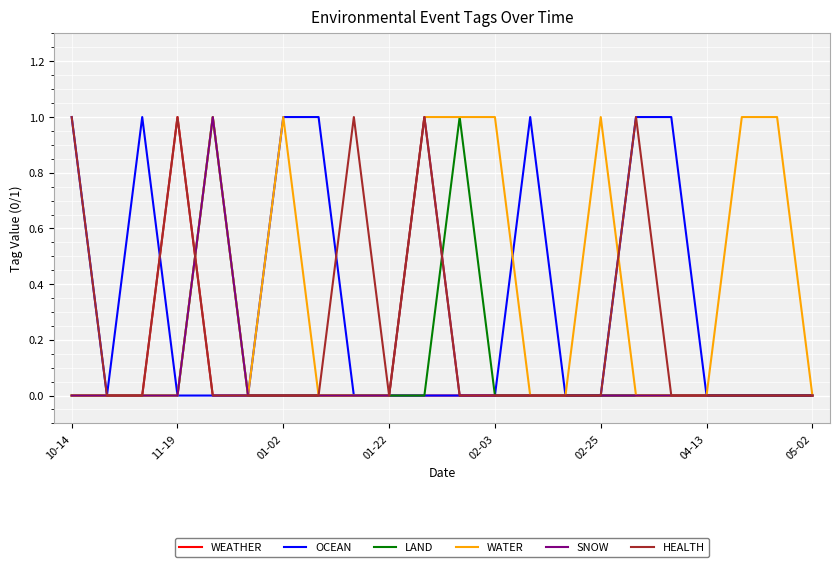

The value of SNOW at 01-02 is 0. True or false?

True